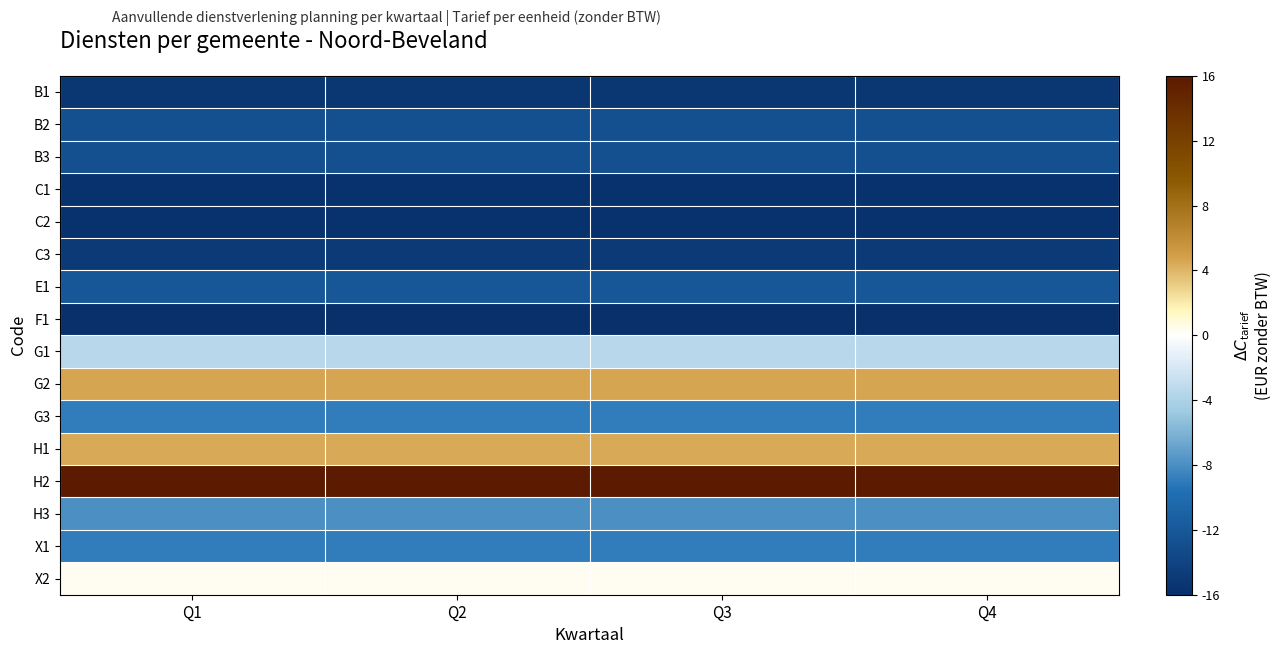

Reading left to right, what are all the values shown in this chart?

B1: Q1=-15.3	Q2=-15.3	Q3=-15.3	Q4=-15.3
B2: Q1=-12.8	Q2=-12.8	Q3=-12.8	Q4=-12.8
B3: Q1=-12.8	Q2=-12.8	Q3=-12.8	Q4=-12.8
C1: Q1=-15.7	Q2=-15.7	Q3=-15.7	Q4=-15.7
C2: Q1=-15.7	Q2=-15.7	Q3=-15.7	Q4=-15.7
C3: Q1=-14.9	Q2=-14.9	Q3=-14.9	Q4=-14.9
E1: Q1=-12.0	Q2=-12.0	Q3=-12.0	Q4=-12.0
F1: Q1=-16.0	Q2=-16.0	Q3=-16.0	Q4=-16.0
G1: Q1=-3.5	Q2=-3.5	Q3=-3.5	Q4=-3.5
G2: Q1=4.5	Q2=4.5	Q3=4.5	Q4=4.5
G3: Q1=-8.9	Q2=-8.9	Q3=-8.9	Q4=-8.9
H1: Q1=4.4	Q2=4.4	Q3=4.4	Q4=4.4
H2: Q1=16.0	Q2=16.0	Q3=16.0	Q4=16.0
H3: Q1=-7.9	Q2=-7.9	Q3=-7.9	Q4=-7.9
X1: Q1=-8.9	Q2=-8.9	Q3=-8.9	Q4=-8.9
X2: Q1=0.3	Q2=0.3	Q3=0.3	Q4=0.3